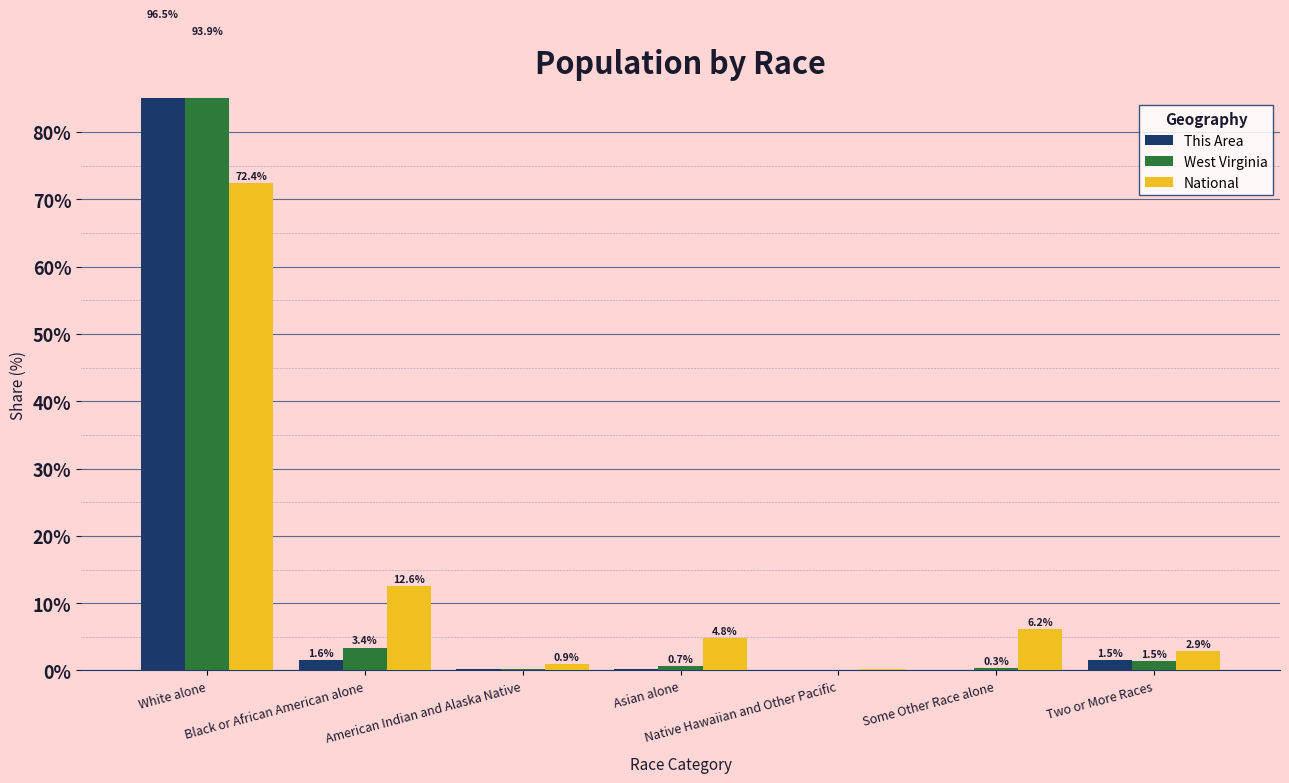

What is the difference between the maximum and second lowest values in the This Area series?

96.5